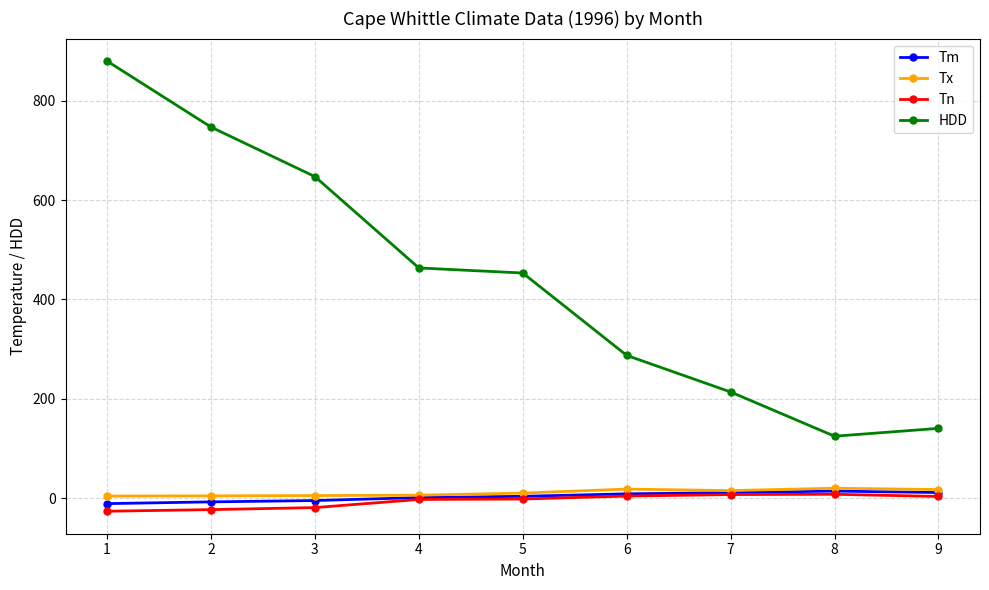

Which series changed the most between 2 and 5?

HDD